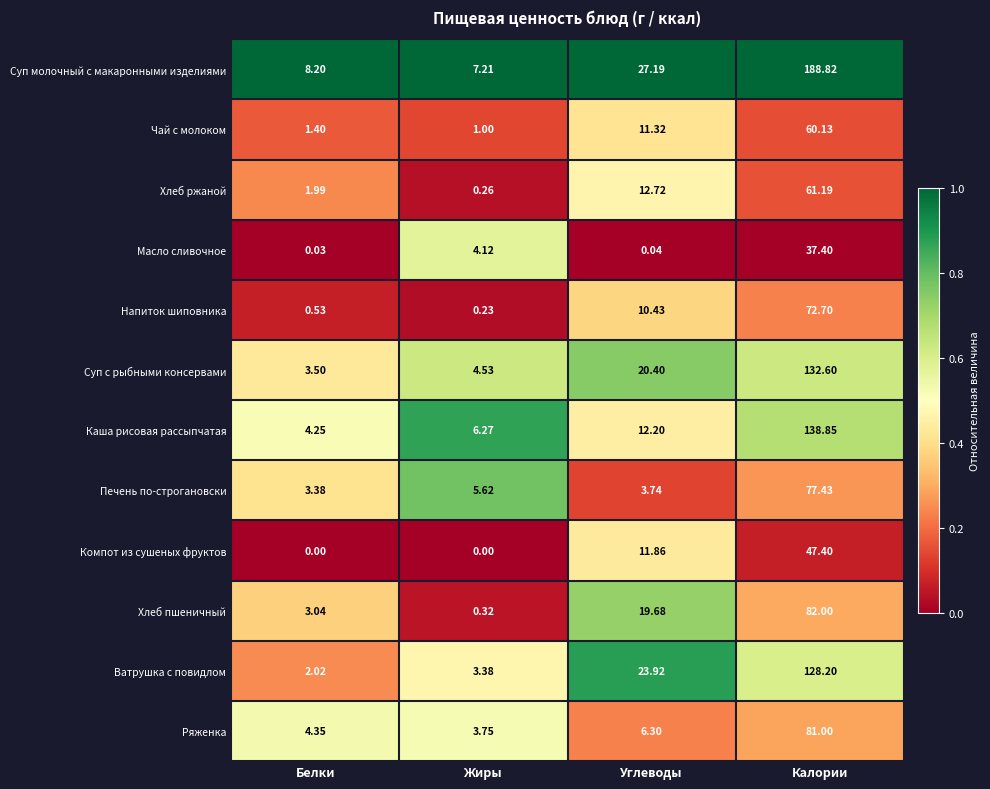

At which label is Хлеб ржаной closest to 30?

Углеводы